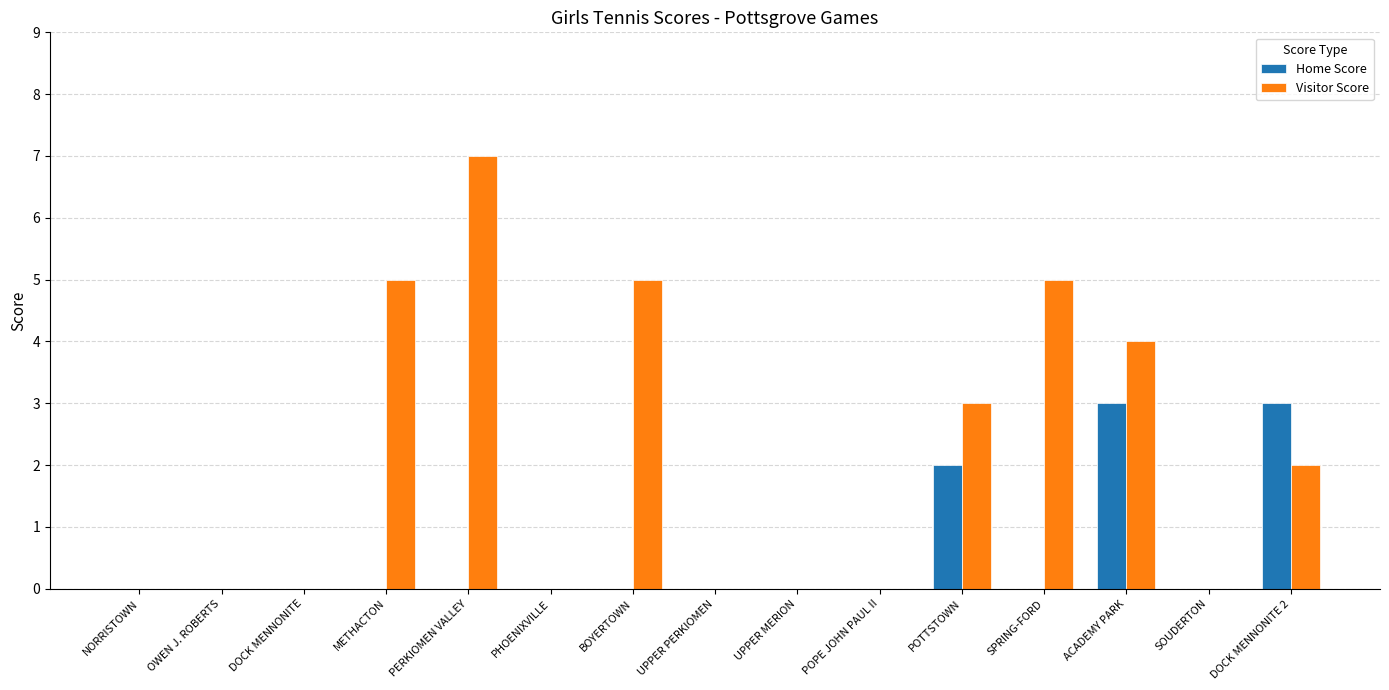

How many groups of bars are there?

15